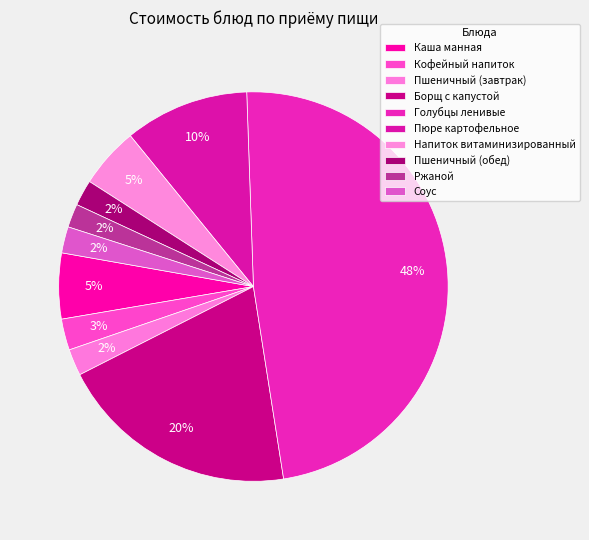

How many segments does this pie chart have?

10